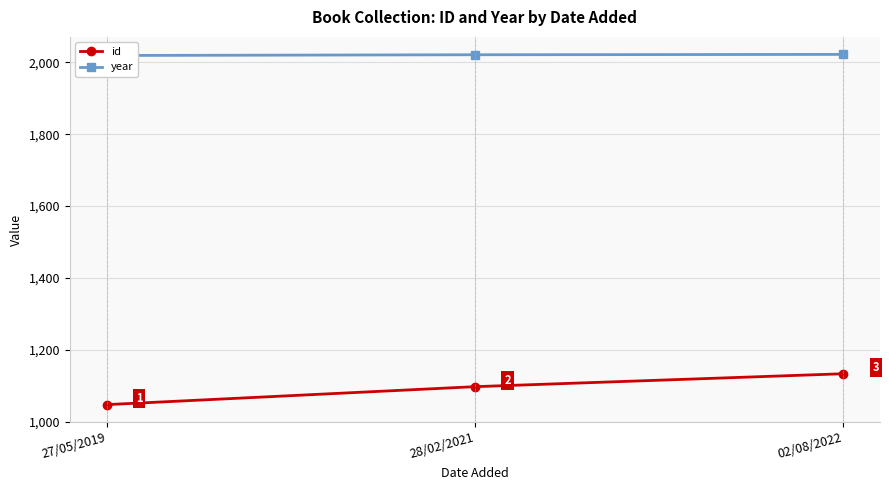

Reading right to left, extract all data points from this chart.

id: 02/08/2022=1133	28/02/2021=1097	27/05/2019=1047
year: 02/08/2022=2022	28/02/2021=2021	27/05/2019=2019